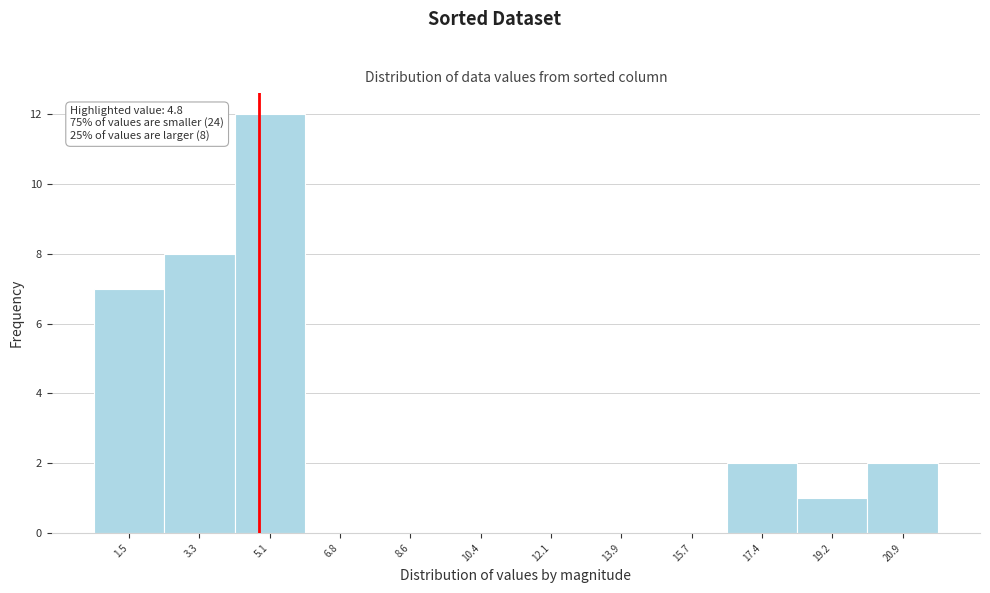

Which range on the x-axis has the tallest bar?

4.2 to 6.0